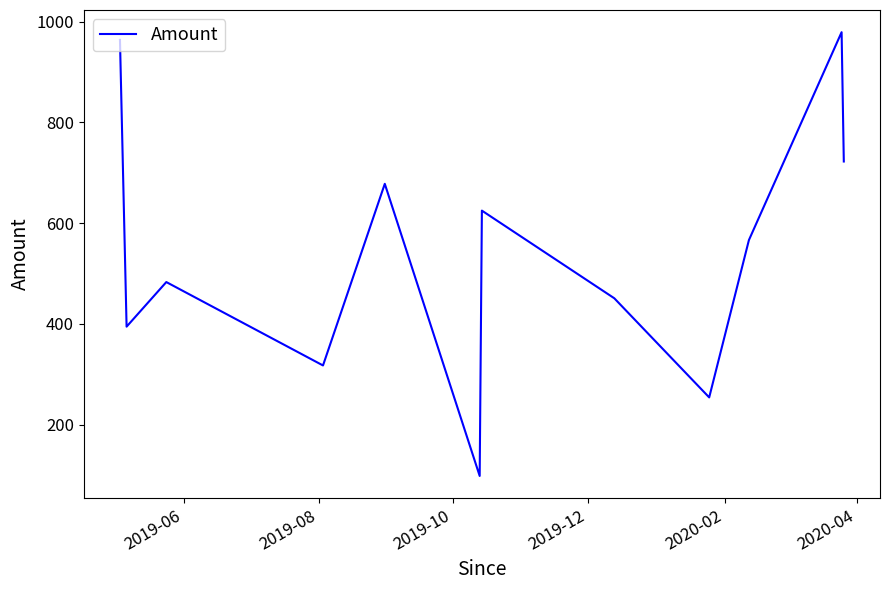

What is the minimum value shown in the chart?

98.3